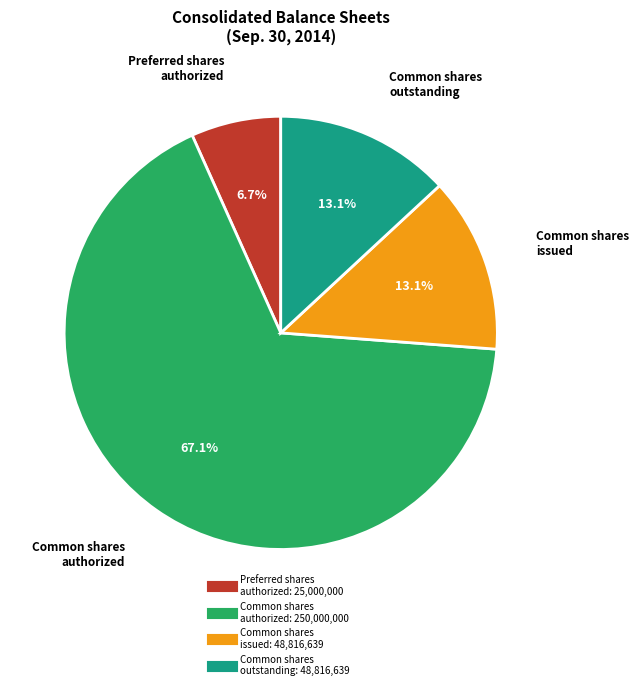

Is there a majority slice in this chart?

Yes